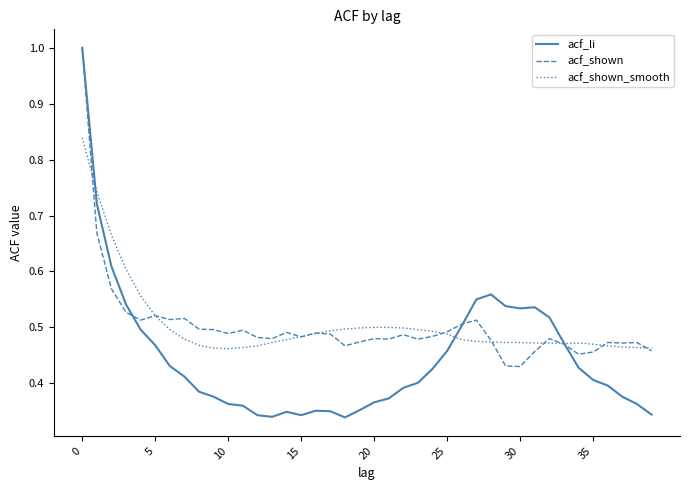

How many intersections are there between acf_shown_smooth and acf_li?

3